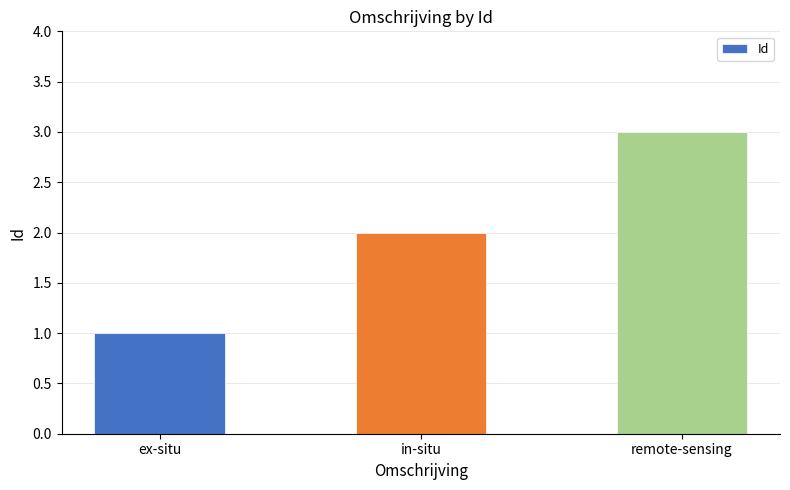

How many values are between 1 and 3?

3